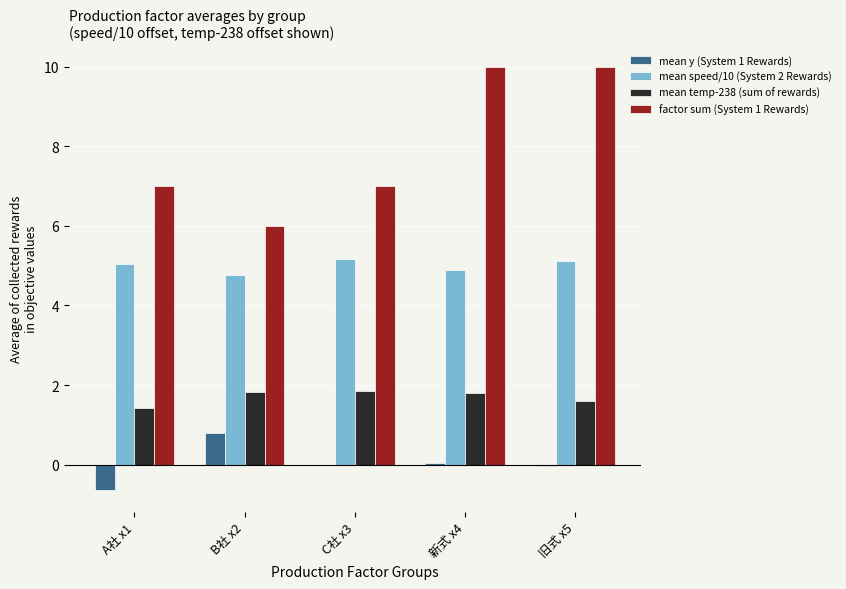

The mean temp-238 (sum of rewards) series shows 1.8 at B社 x2. True or false?

True